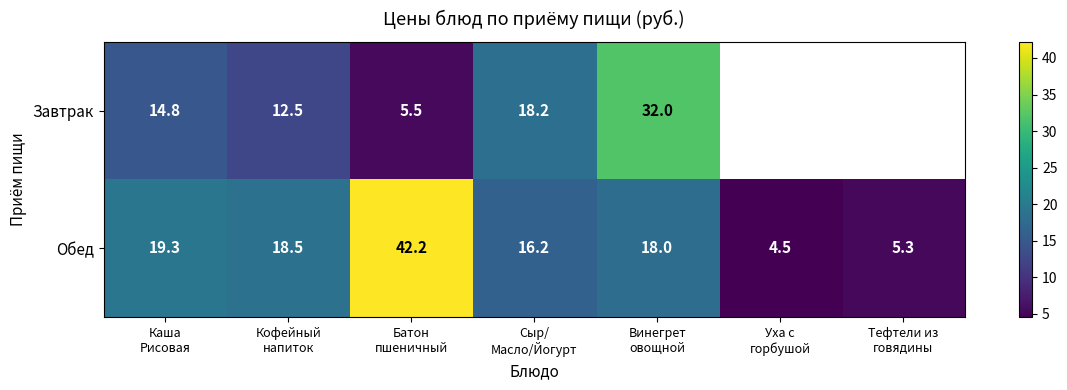

What is the difference between the maximum and second lowest values in the Обед series?

36.9